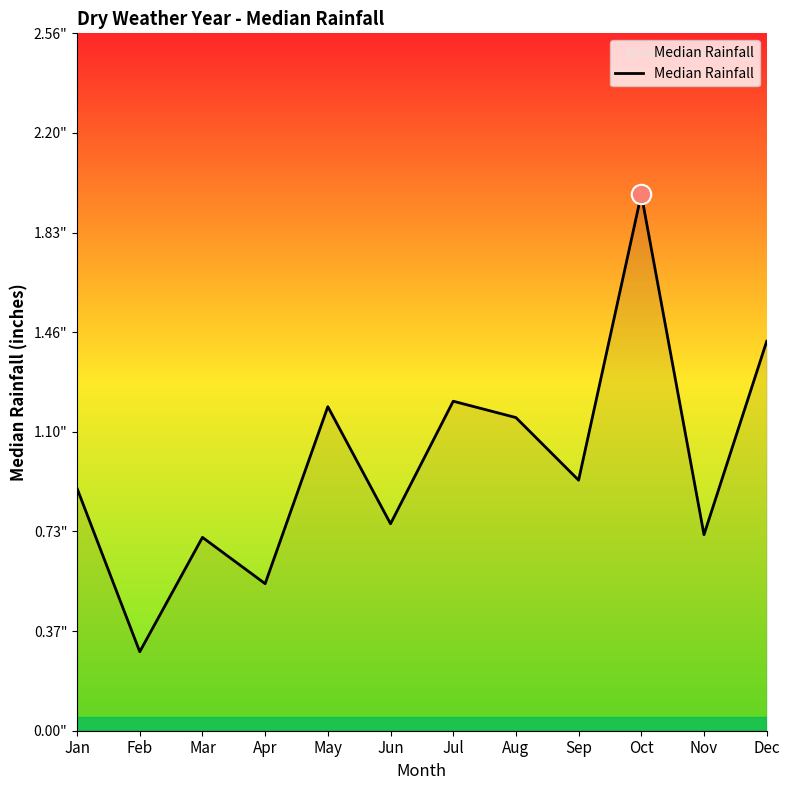

What is the sum of the values at Sep and Oct?

2.9